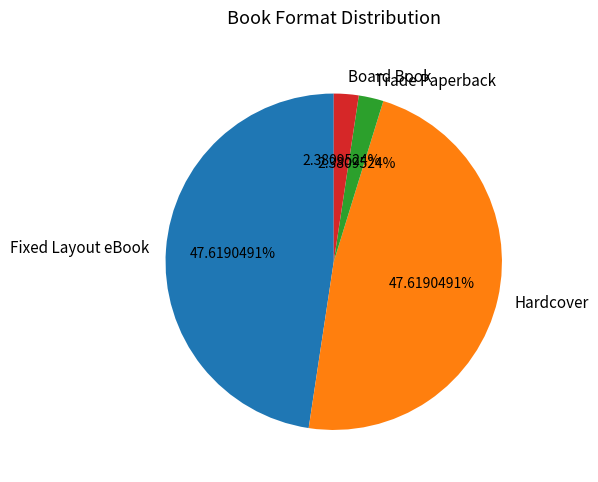

Does any single category account for the majority?

No